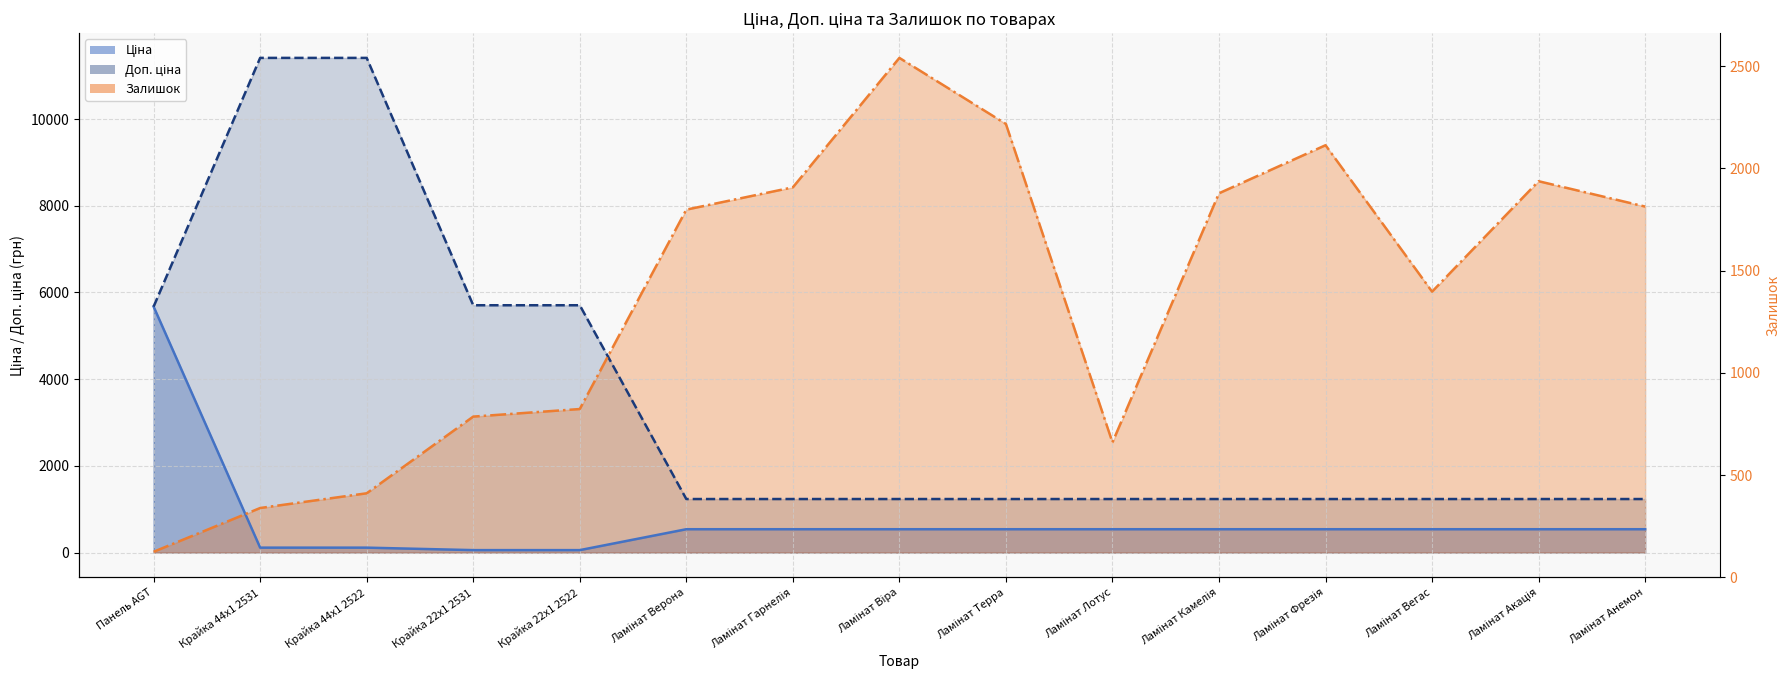

Where do Залишок and Ціна first cross each other?

Панель AGT and Крайка 44x1 2531